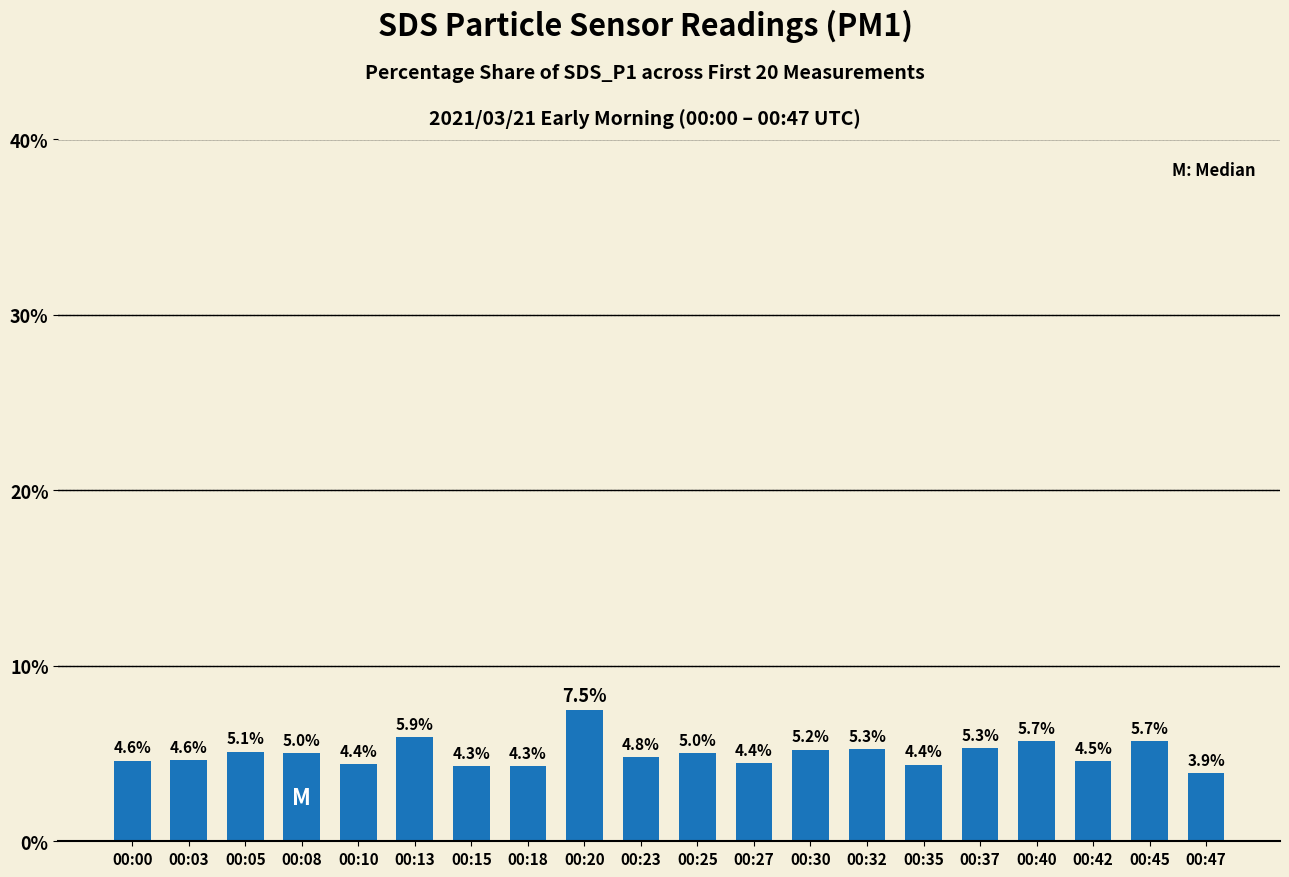

Approximately how many times larger is the value at 00:40 compared to 00:27?

1.3